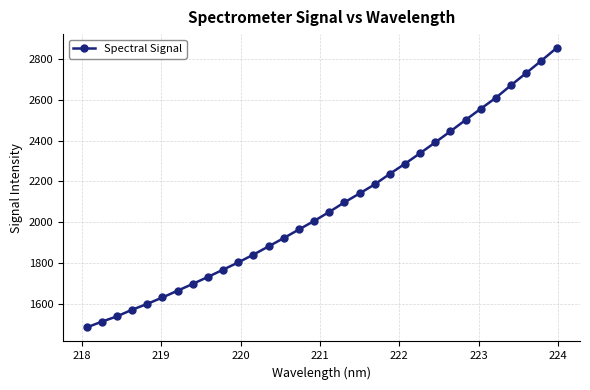

What is the average value?

2077.9